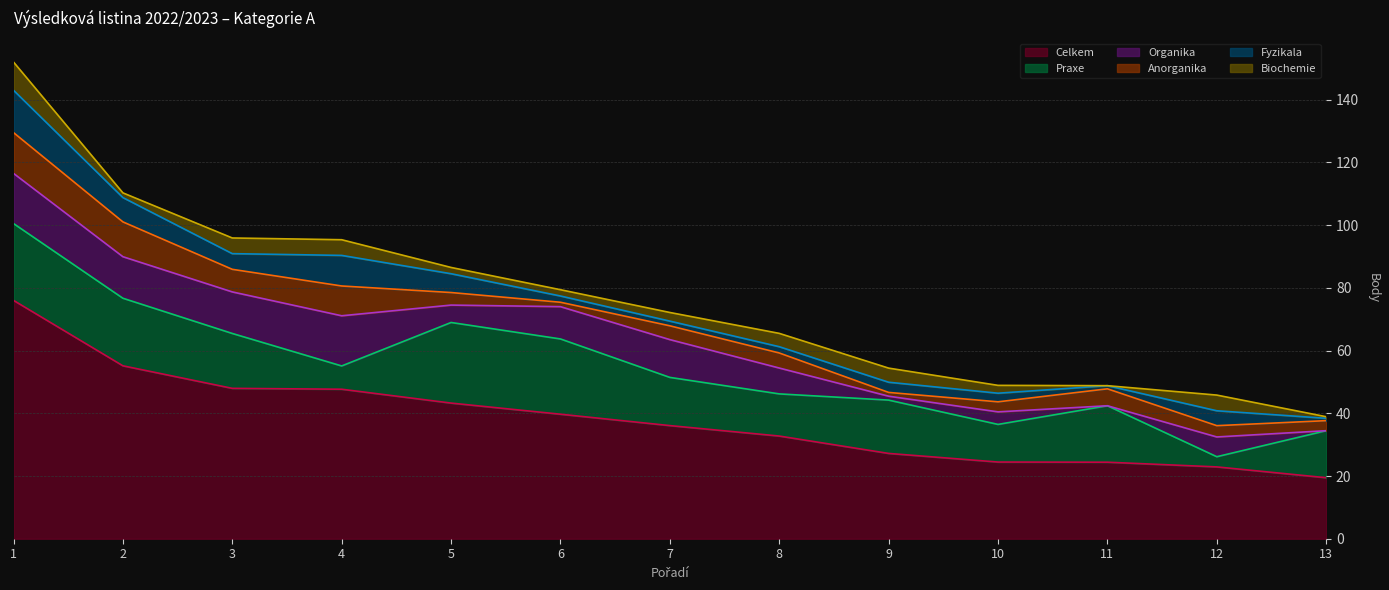

Between which two adjacent categories do Fyzikala and Organika first intersect?

4 and 5